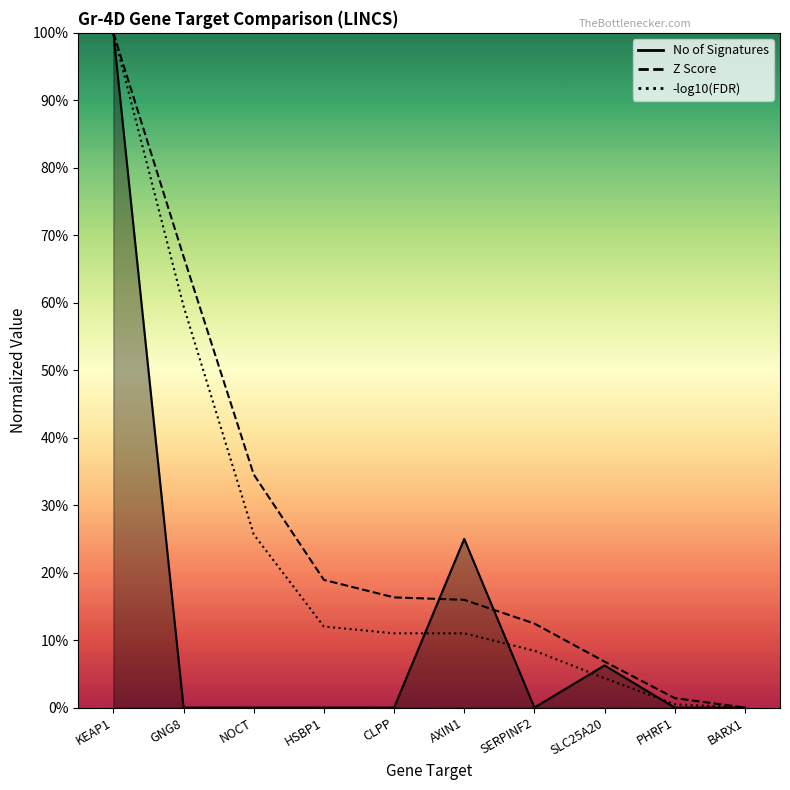

The No of Signatures series shows 0.0 at CLPP. True or false?

True